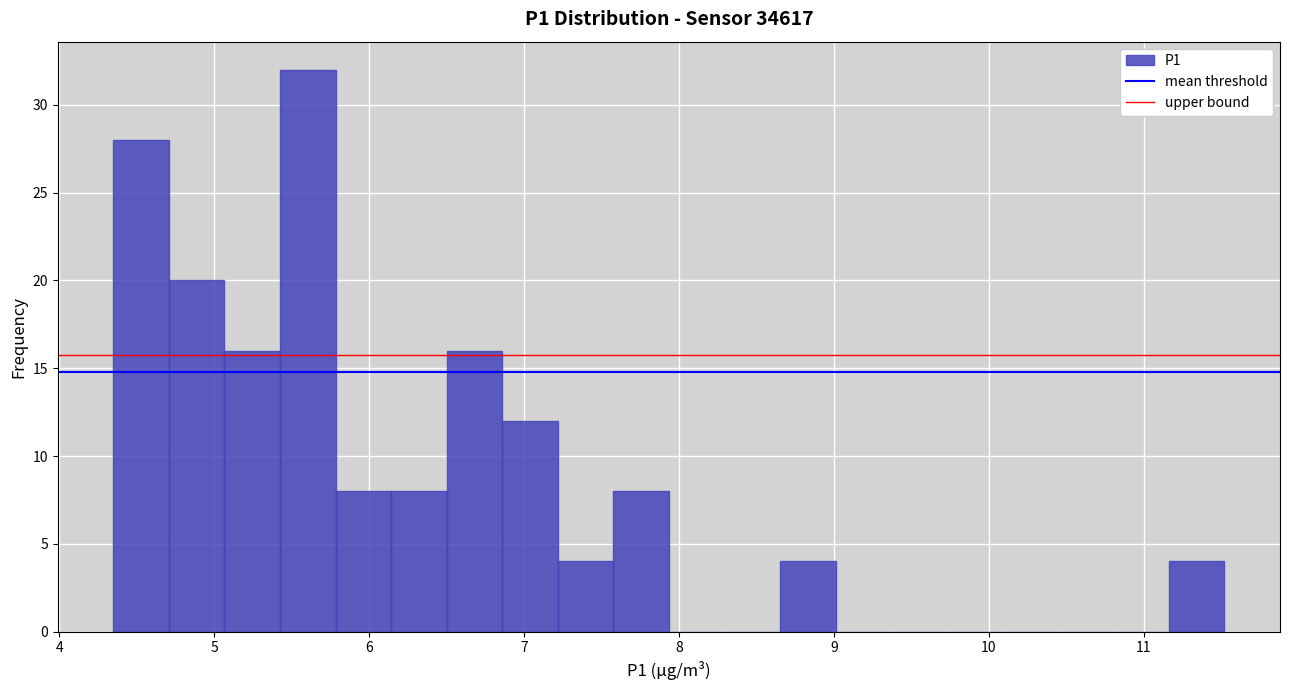

Read against the x-axis, roughly where is the centre of the tallest bar?

5.6